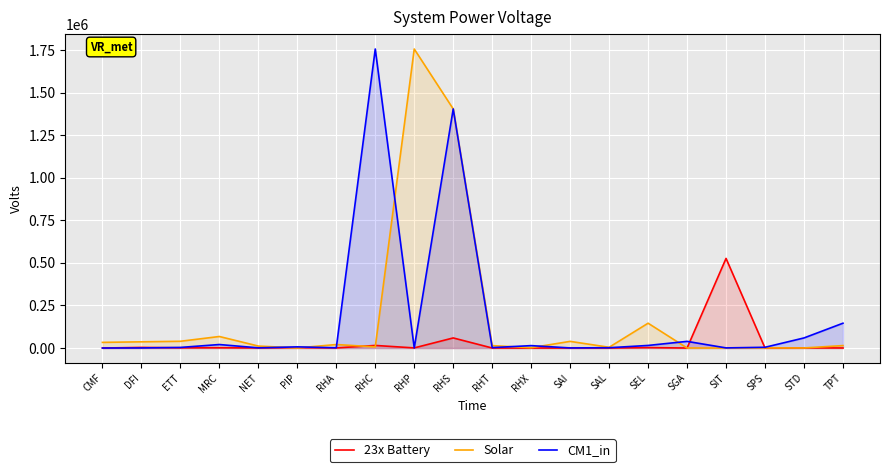

What is the difference between the second highest and second lowest values in the CM1_in series?

1404147.0